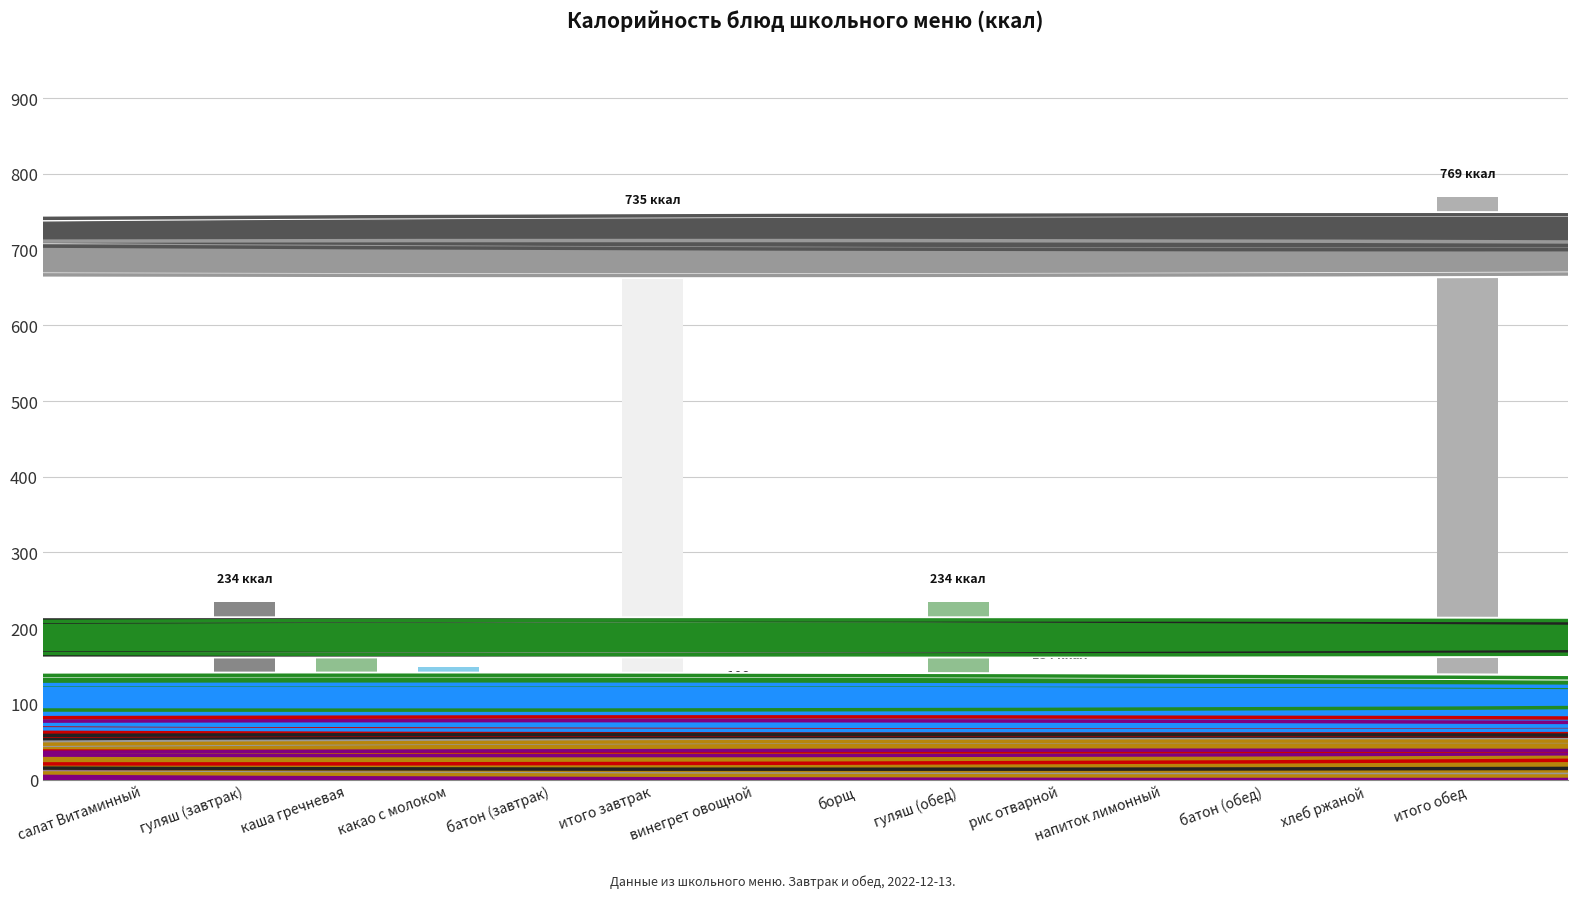

What is the ratio of the value at каша гречневая to the value at какао с молоком?

1.1